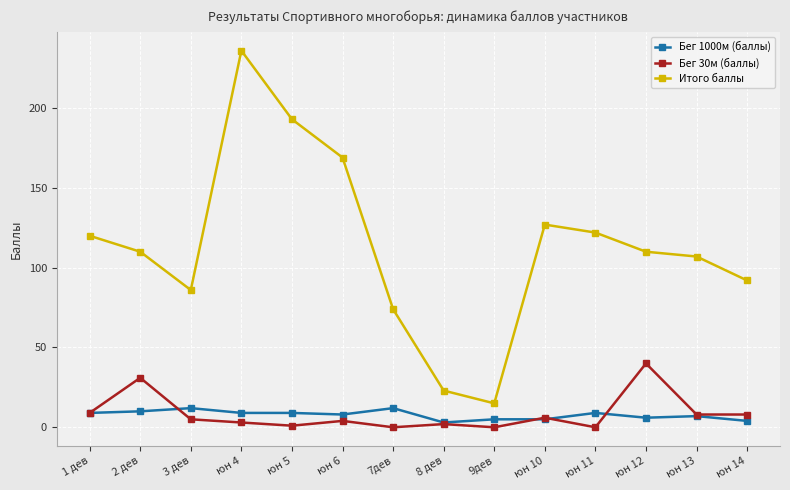

True or false: Бег 30м (баллы) and Итого баллы intersect in this chart.

False